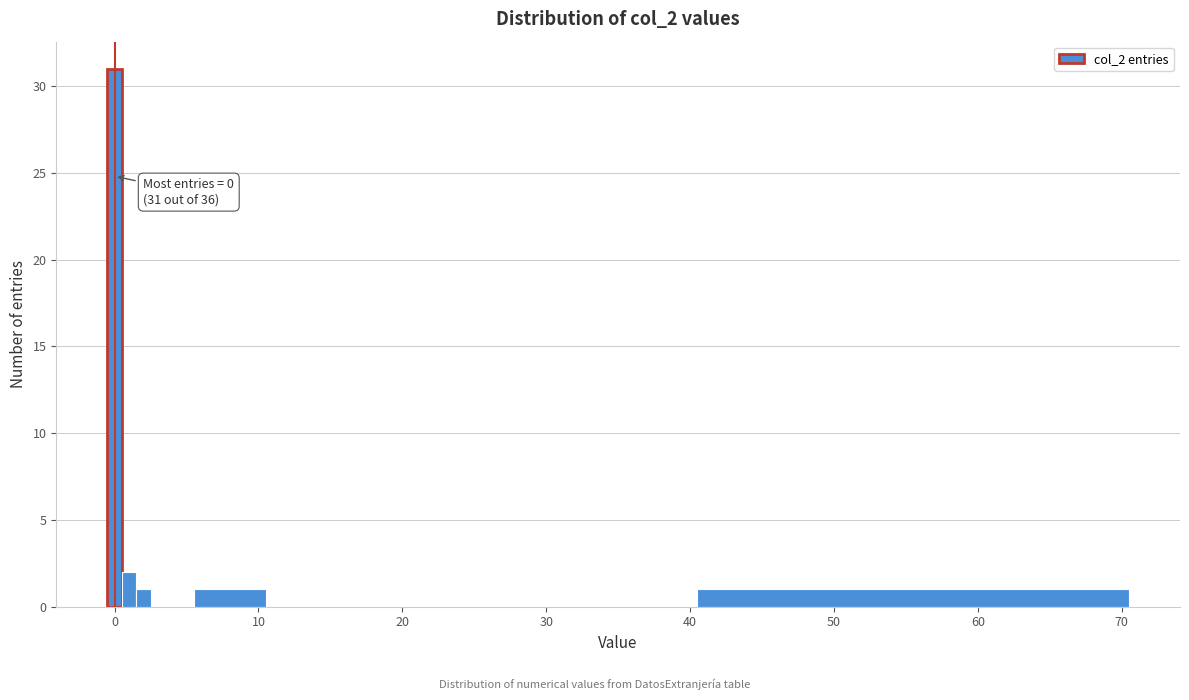

Around what value on the x-axis is the tallest bar? Give the approximate position of its centre, as read against the axis.

0